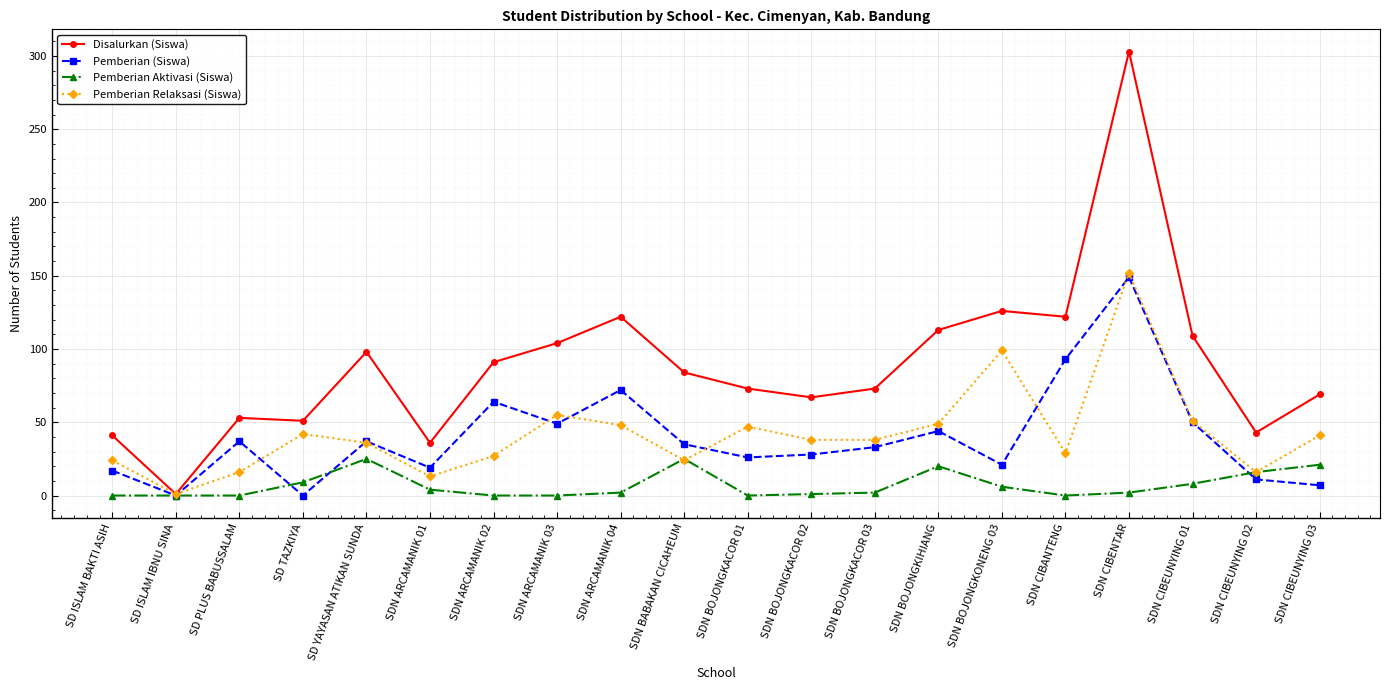

What is the sum of the Disalurkan (Siswa) values at SD ISLAM BAKTI ASIH and SDN BOJONGKACOR 03?

114